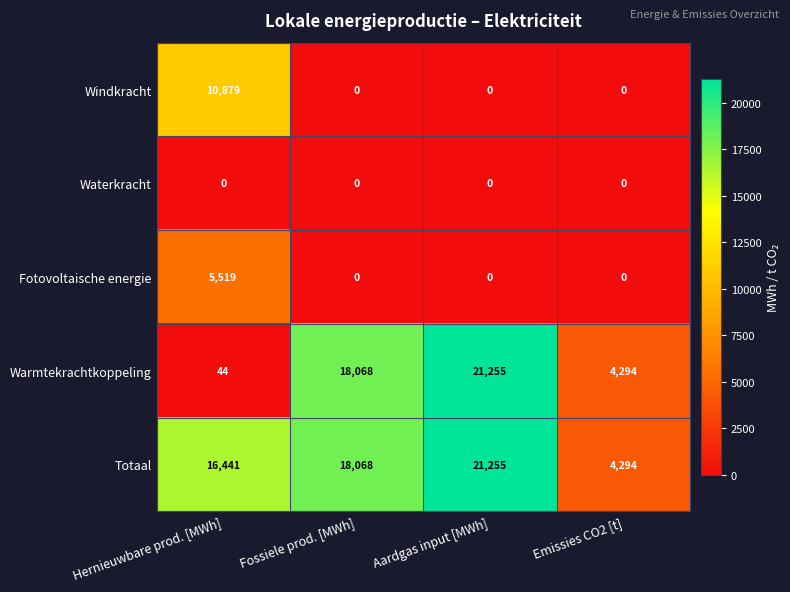

Reading right to left, extract all data points from this chart.

Windkracht: Emissies CO2 [t]=0	Aardgas input [MWh]=0	Fossiele prod. [MWh]=0	Hernieuwbare prod. [MWh]=10879
Waterkracht: Emissies CO2 [t]=0	Aardgas input [MWh]=0	Fossiele prod. [MWh]=0	Hernieuwbare prod. [MWh]=0
Fotovoltaische energie: Emissies CO2 [t]=0	Aardgas input [MWh]=0	Fossiele prod. [MWh]=0	Hernieuwbare prod. [MWh]=5519
Warmtekrachtkoppeling: Emissies CO2 [t]=4294	Aardgas input [MWh]=21255	Fossiele prod. [MWh]=18068	Hernieuwbare prod. [MWh]=44
Totaal: Emissies CO2 [t]=4294	Aardgas input [MWh]=21255	Fossiele prod. [MWh]=18068	Hernieuwbare prod. [MWh]=16441